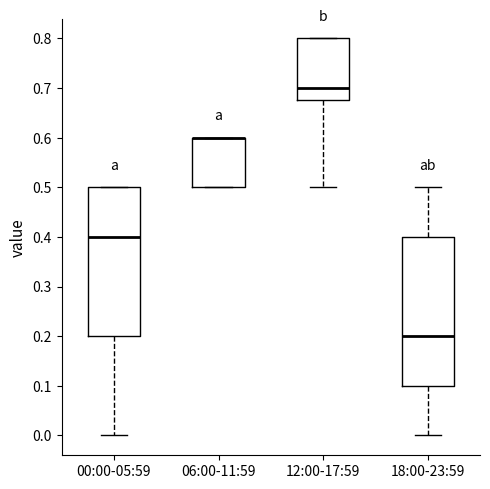

Reading left to right, read every box against the y-axis: the position of its median line, the range the box covers, and the ends of its whiskers. The values are not printed on the chart, so give them approximately, as read against the axis.

00:00-05:59: median 0.40, box 0.20 to 0.50, whiskers 0.00 to 0.50
06:00-11:59: median 0.60 (drawn on the box's upper edge), box 0.50 to 0.60, whiskers 0.50 to 0.60
12:00-17:59: median 0.70, box 0.68 to 0.80, whiskers 0.50 to 0.80
18:00-23:59: median 0.20, box 0.10 to 0.40, whiskers 0.00 to 0.50